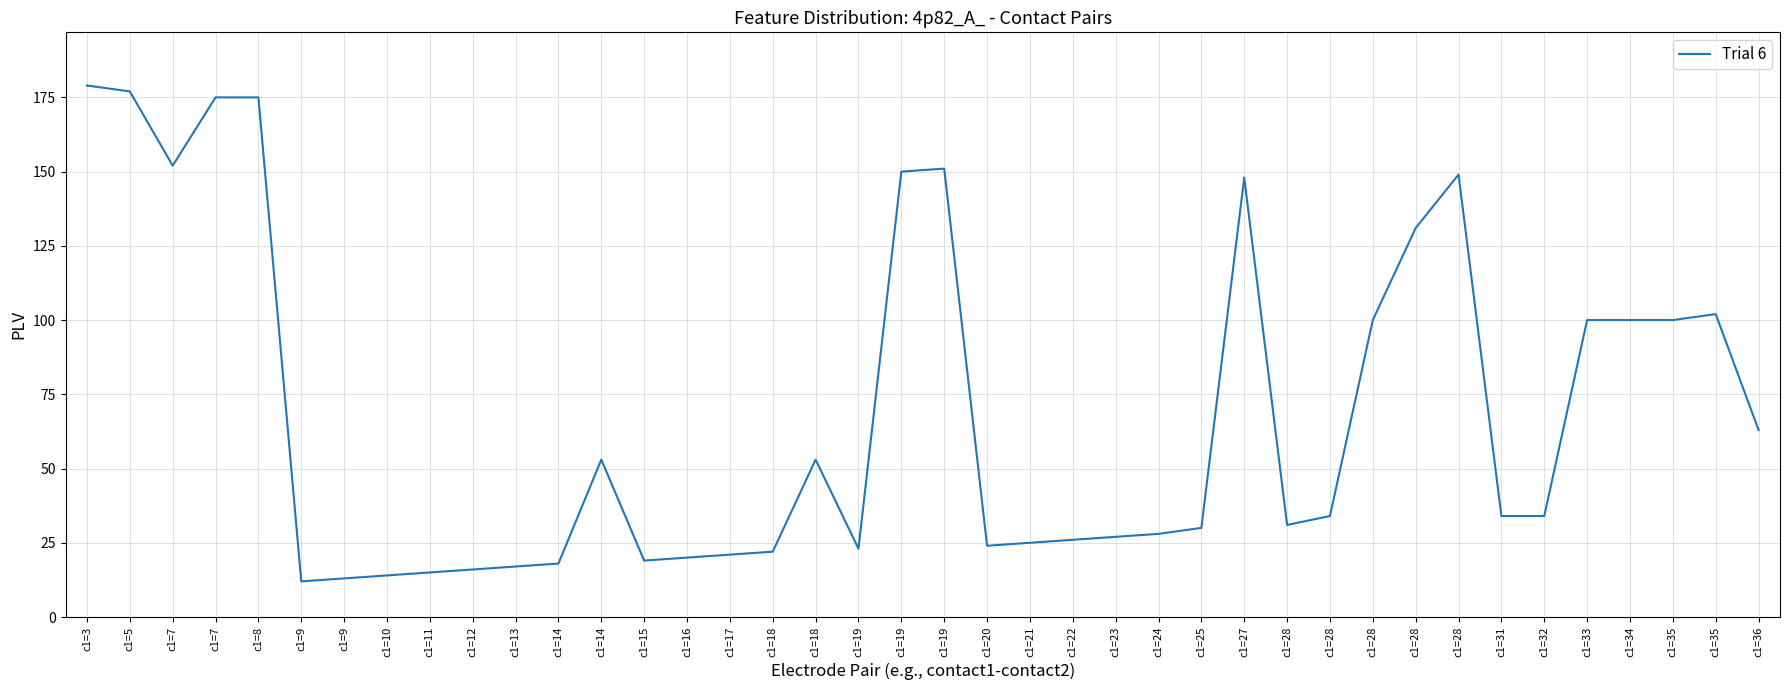

Reading left to right, what are all the values shown in this chart?

c1=3=179	c1=5=177	c1=7=152	c1=7=175	c1=8=175	c1=9=12	c1=9=13	c1=10=14	c1=11=15	c1=12=16	c1=13=17	c1=14=18	c1=14=53	c1=15=19	c1=16=20	c1=17=21	c1=18=22	c1=18=53	c1=19=23	c1=19=150	c1=19=151	c1=20=24	c1=21=25	c1=22=26	c1=23=27	c1=24=28	c1=25=30	c1=27=148	c1=28=31	c1=28=34	c1=28=100	c1=28=131	c1=28=149	c1=31=34	c1=32=34	c1=33=100	c1=34=100	c1=35=100	c1=35=102	c1=36=63